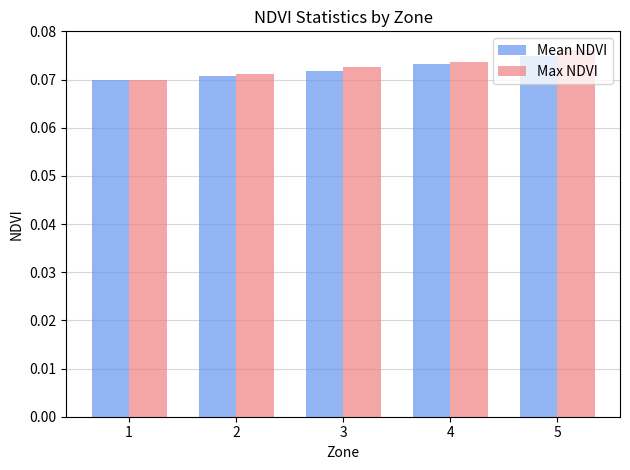

List the labels in order of Mean NDVI value, largest first.

5, 4, 3, 2, 1